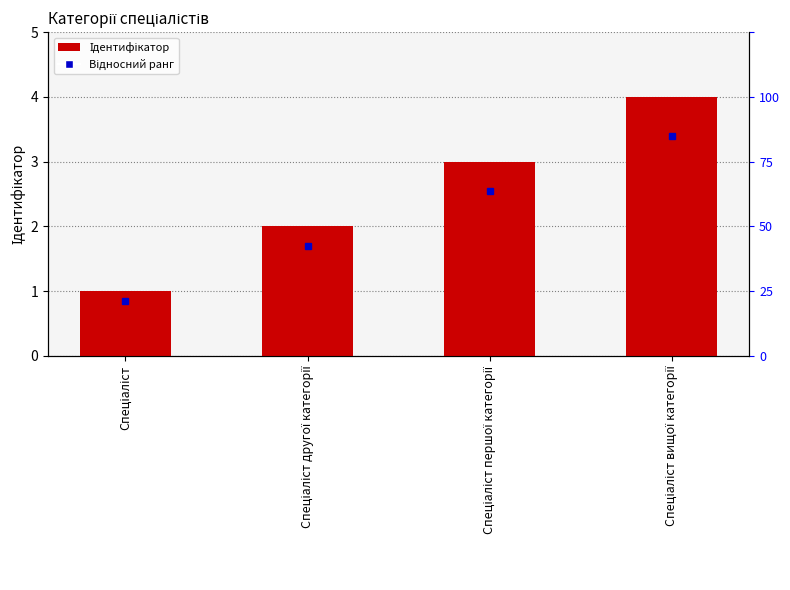

What is the sum of all values?

10